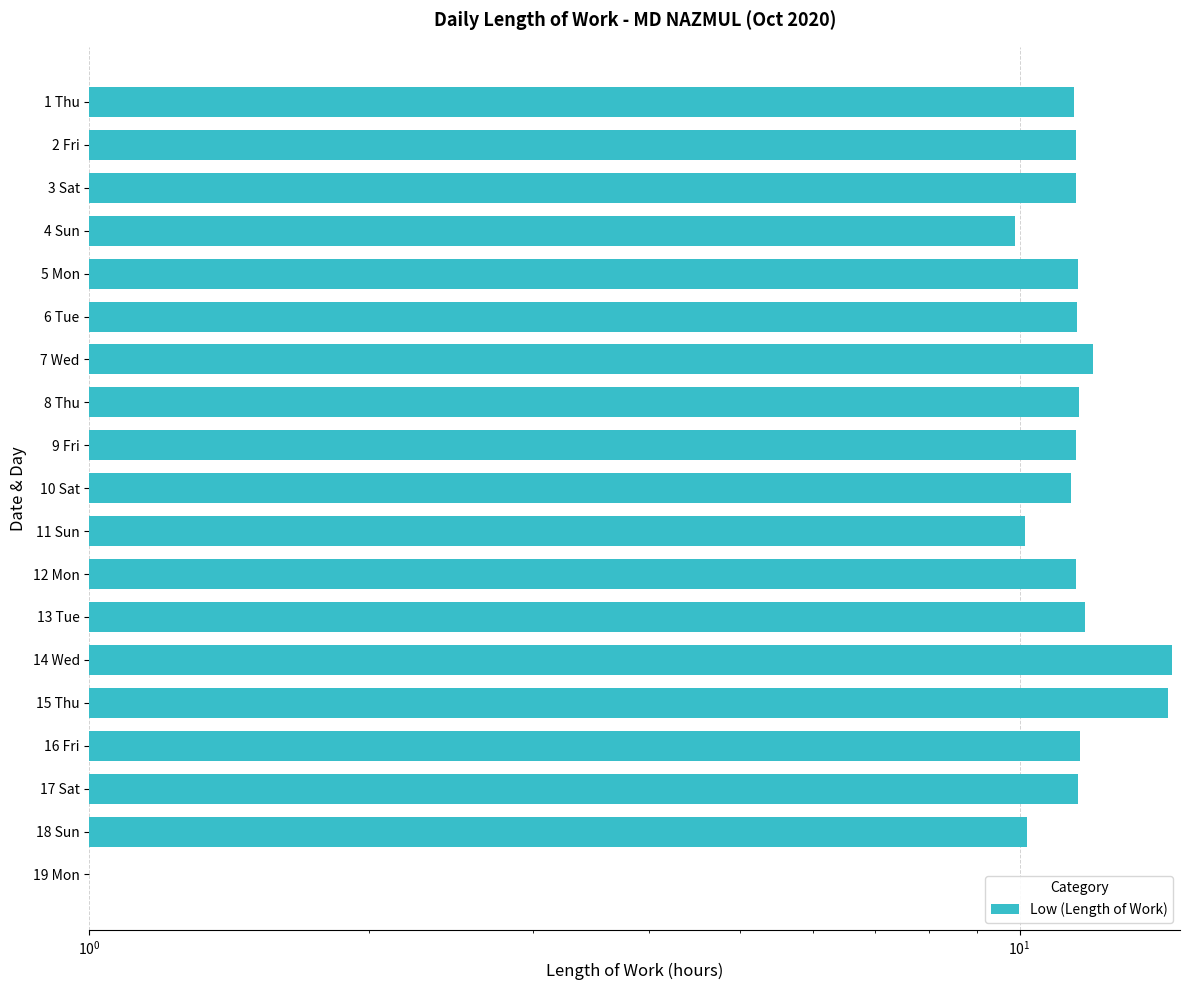

What is the greatest value displayed?

14.6